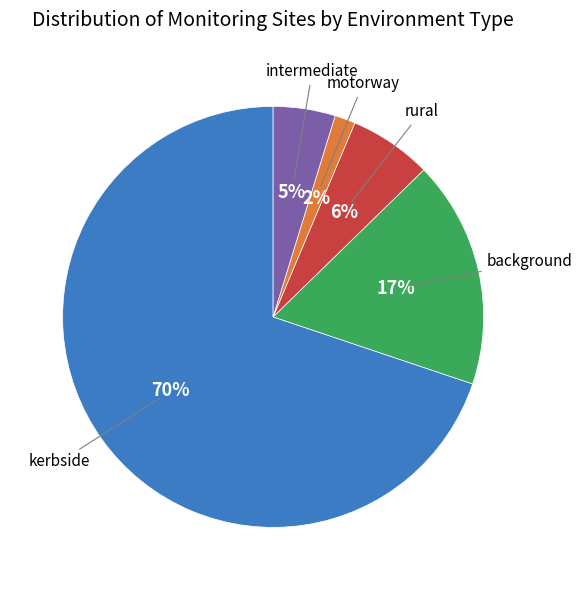

Count the number of slices in the pie.

5